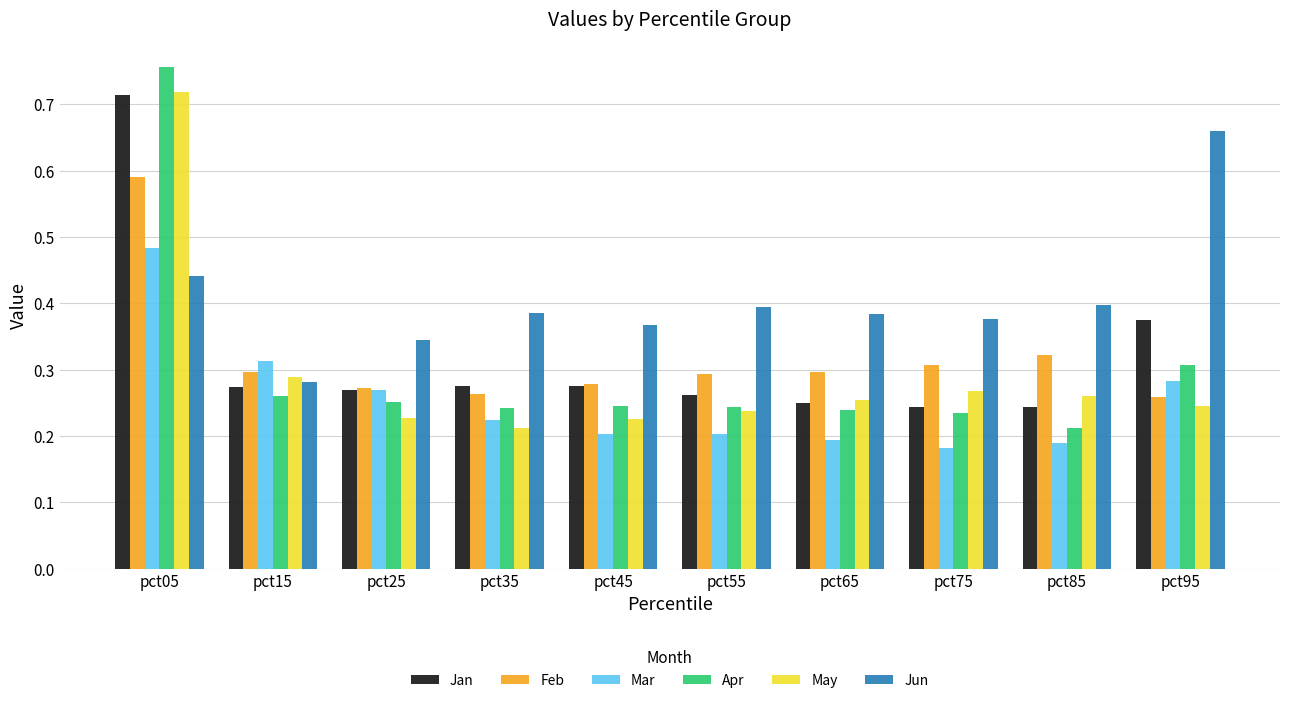

What is the spread (max minus min) of values at pct15?

0.1